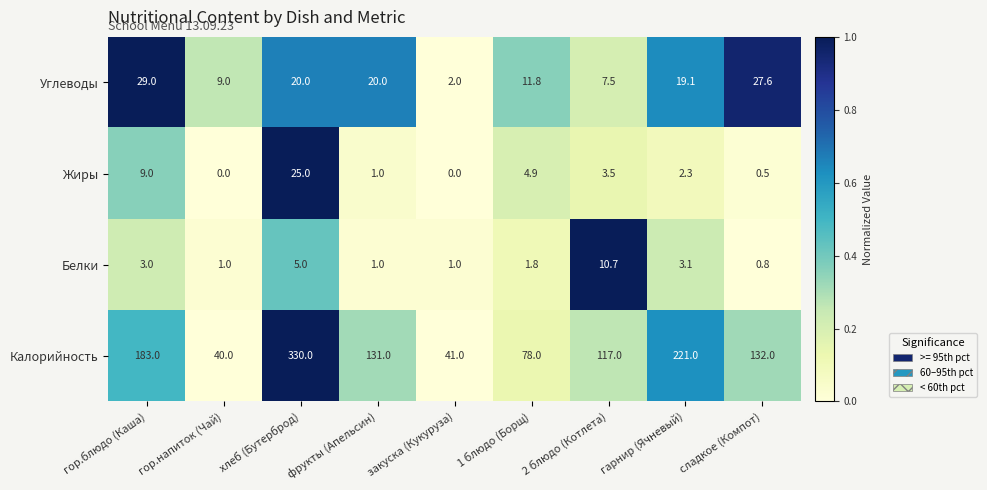

Which series has the largest total across all categories?

Калорийность